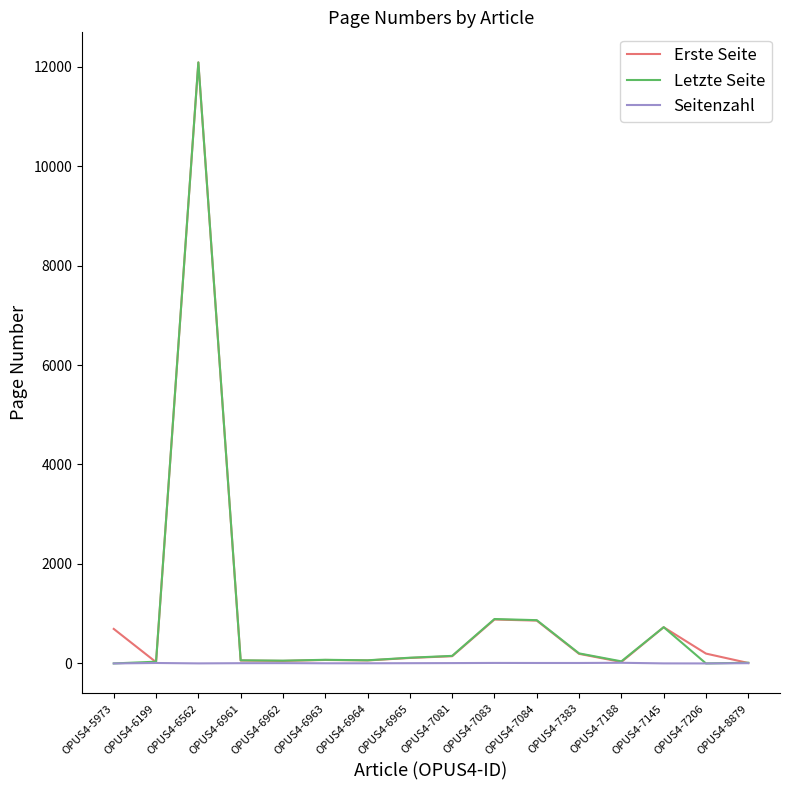

Which series changed the most between OPUS4-7081 and OPUS4-7145?

Erste Seite